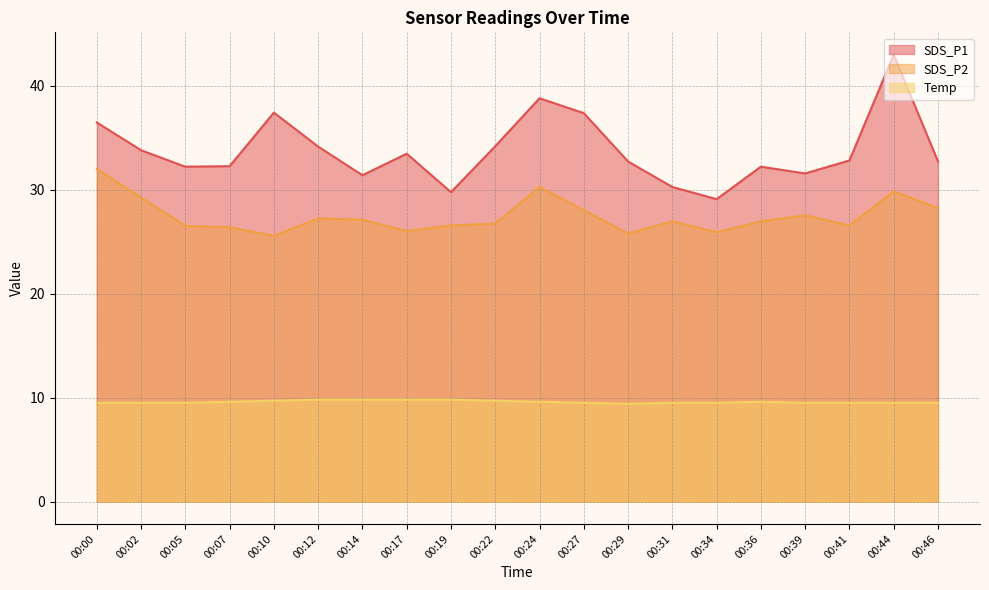

At which category is the sum across all series the highest?

00:44